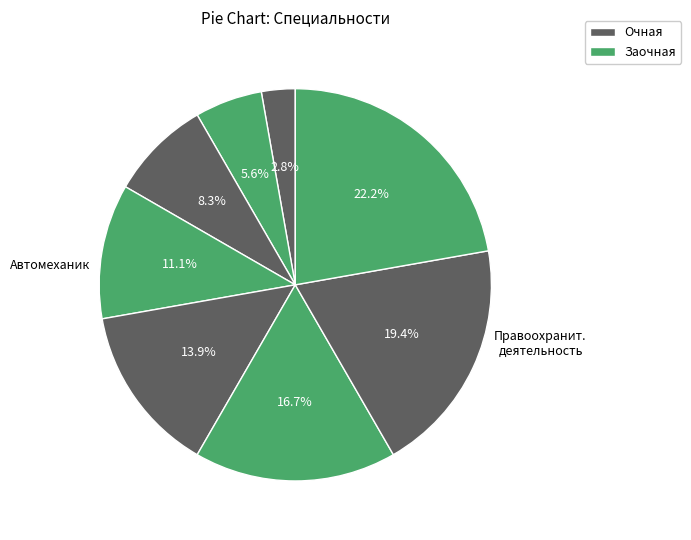

Count the number of slices in the pie.

8